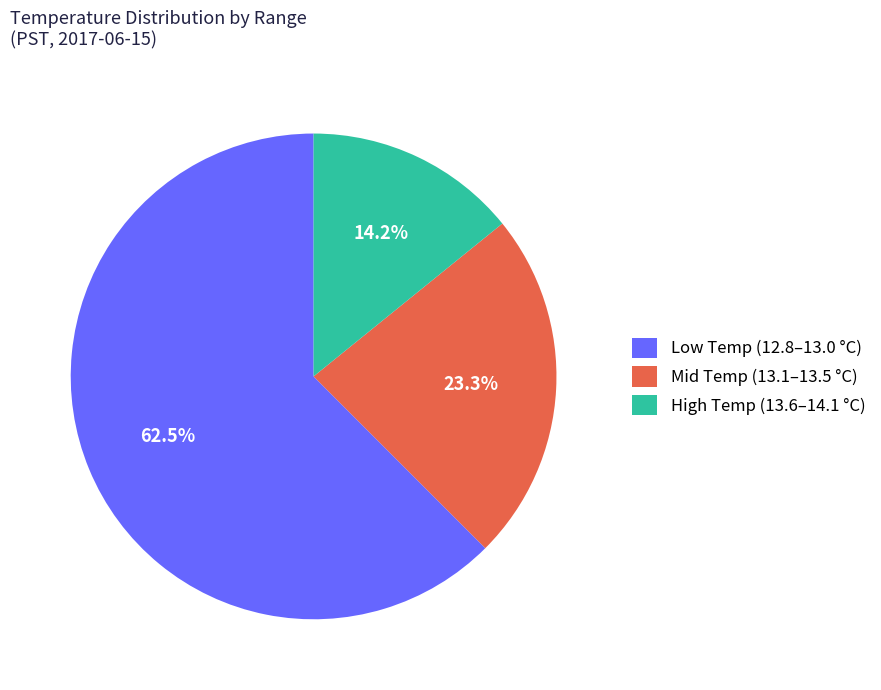

Does any single category account for the majority?

Yes